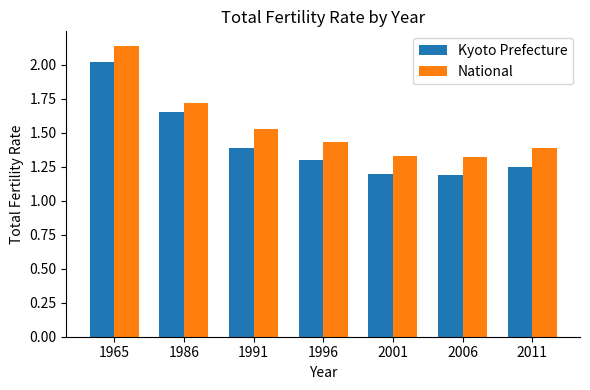

What is the sum of the National values at 2011 and 1965?

3.5